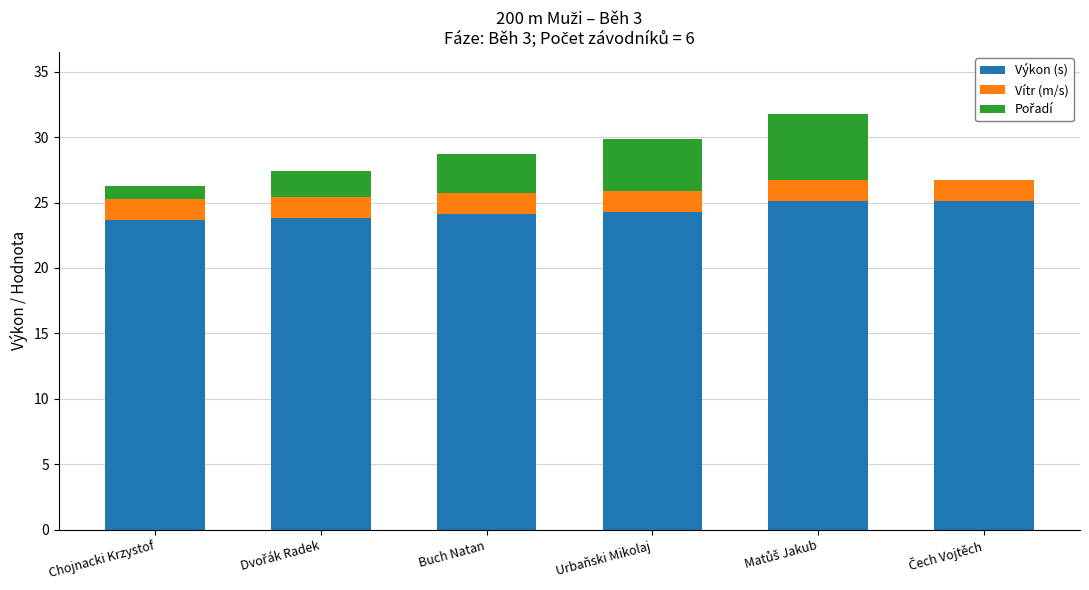

What is the maximum value for Výkon (s)?

25.1